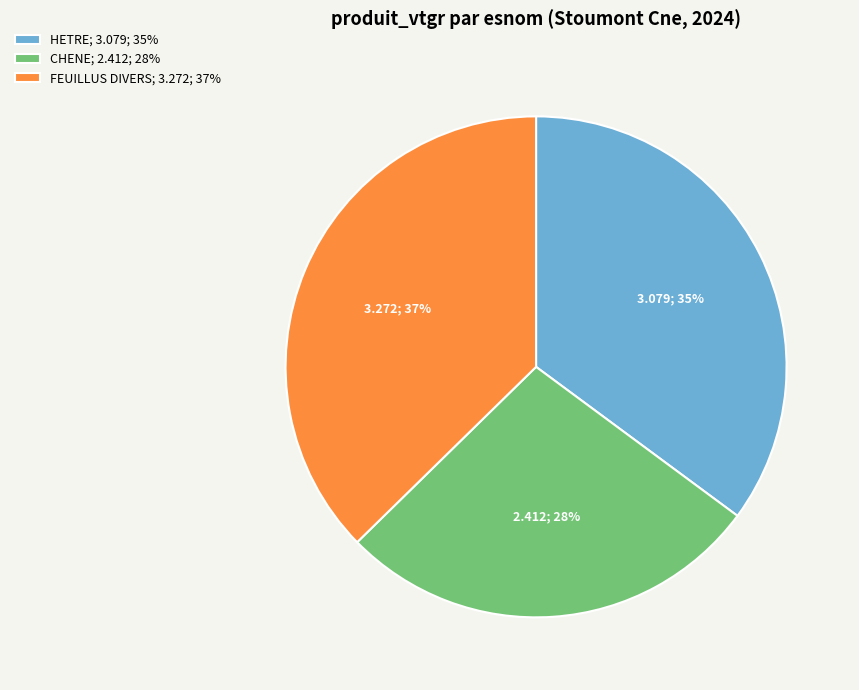

What is the smallest slice in the pie chart?

CHENE